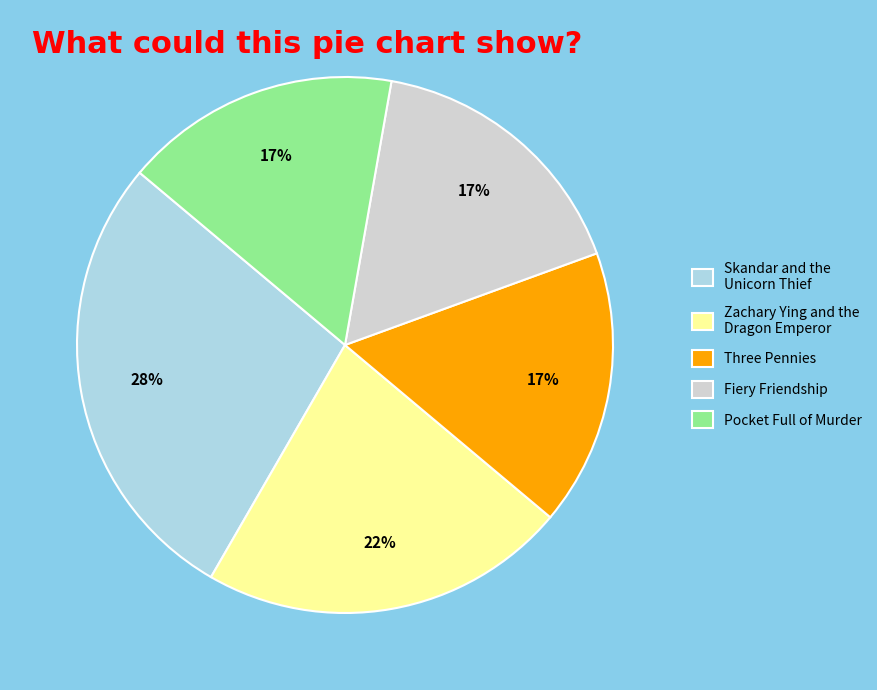

Do Pocket Full of Murder and Fiery Friendship together represent more than half of the pie?

No